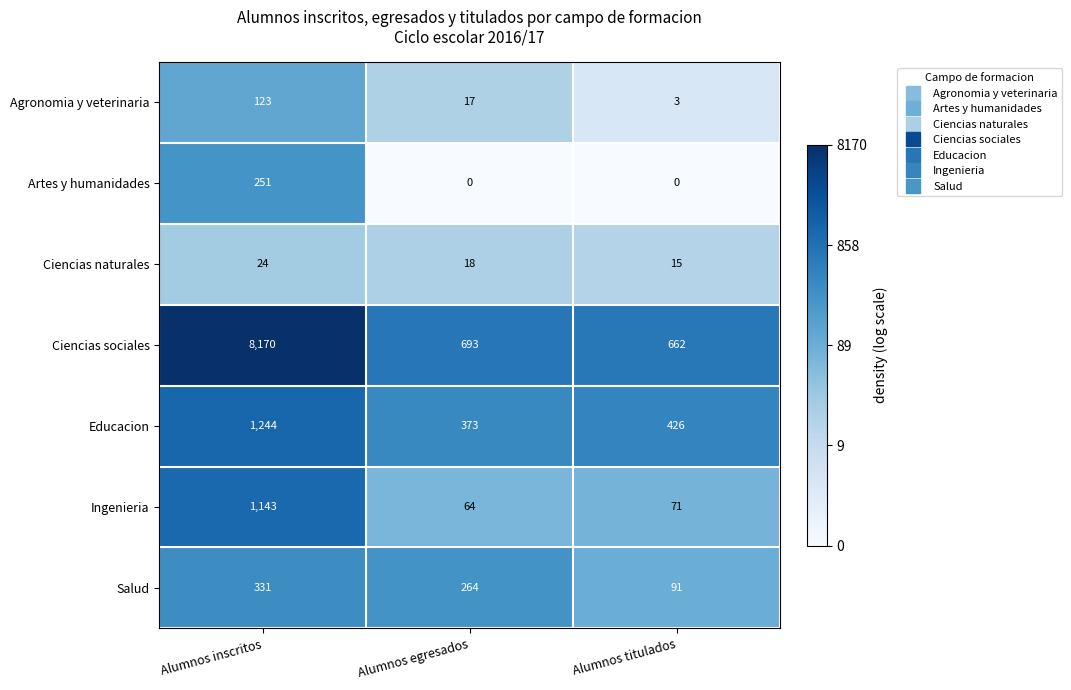

The Artes y humanidades series shows 345 at Alumnos inscritos. True or false?

False